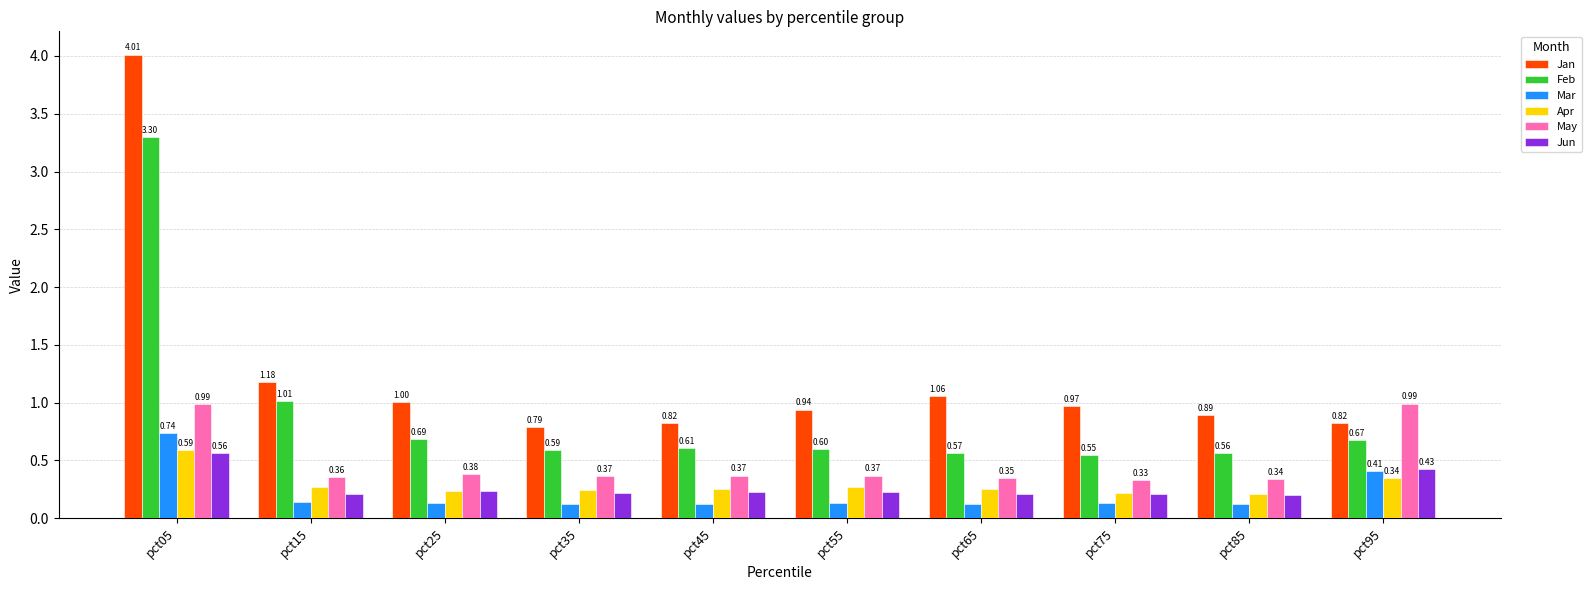

How many Apr values are between 0 and 1?

10